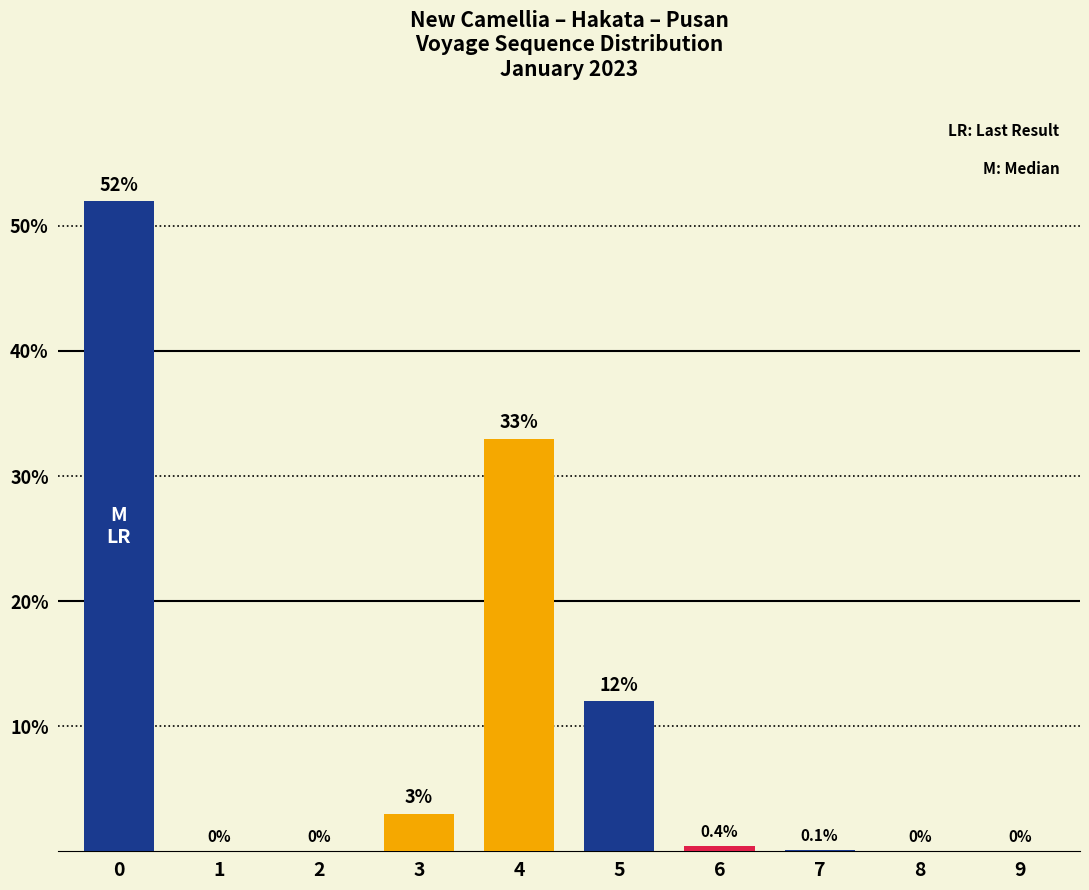

What is the change in value from 4 to 6?

-32.6